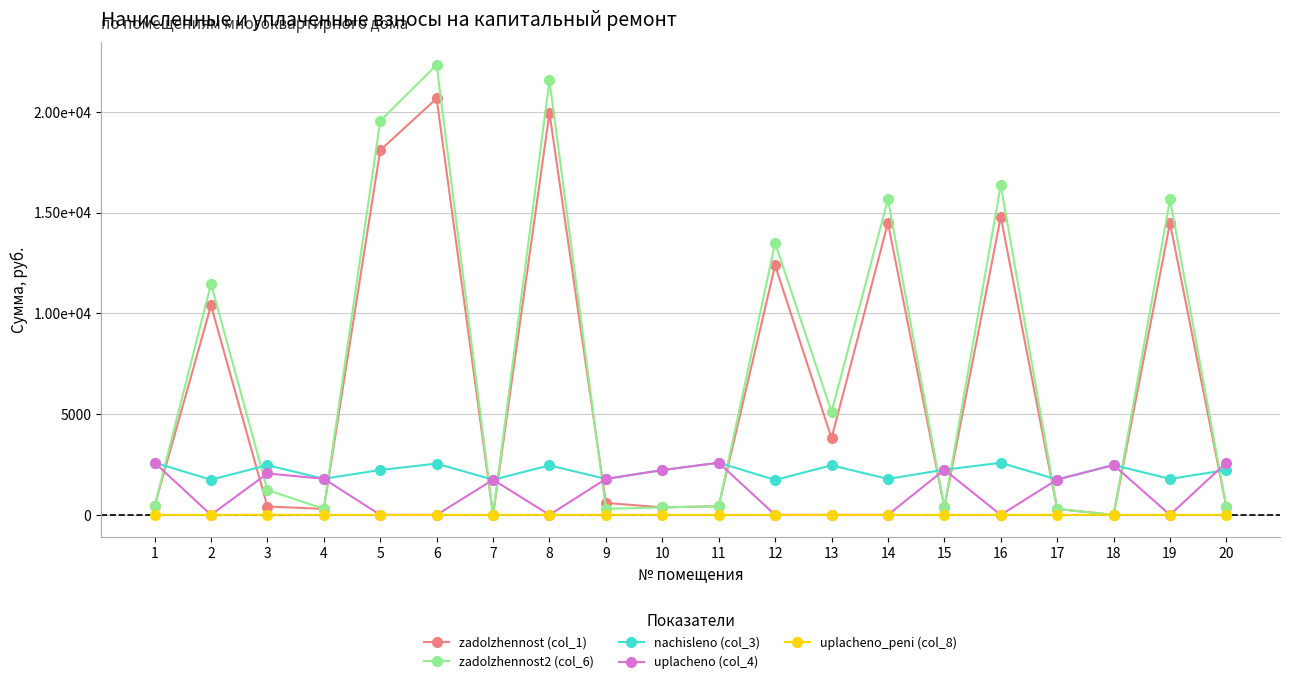

Between 3 and 13, which is larger?

13